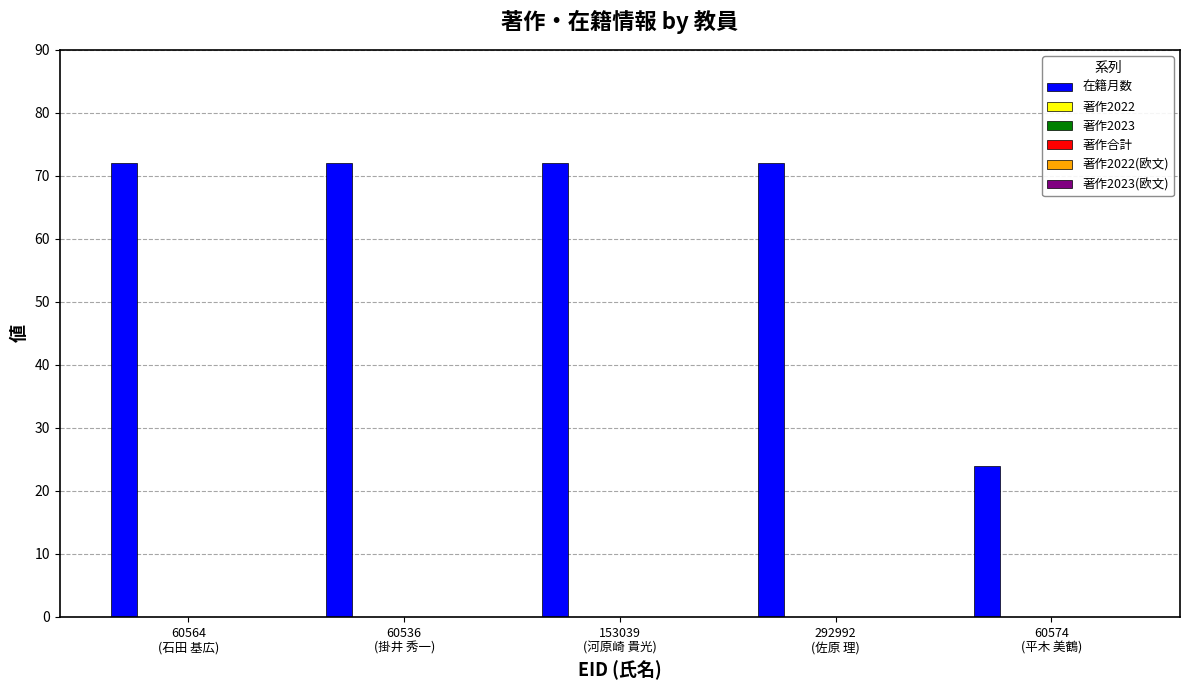

What is the sum of all values?

312